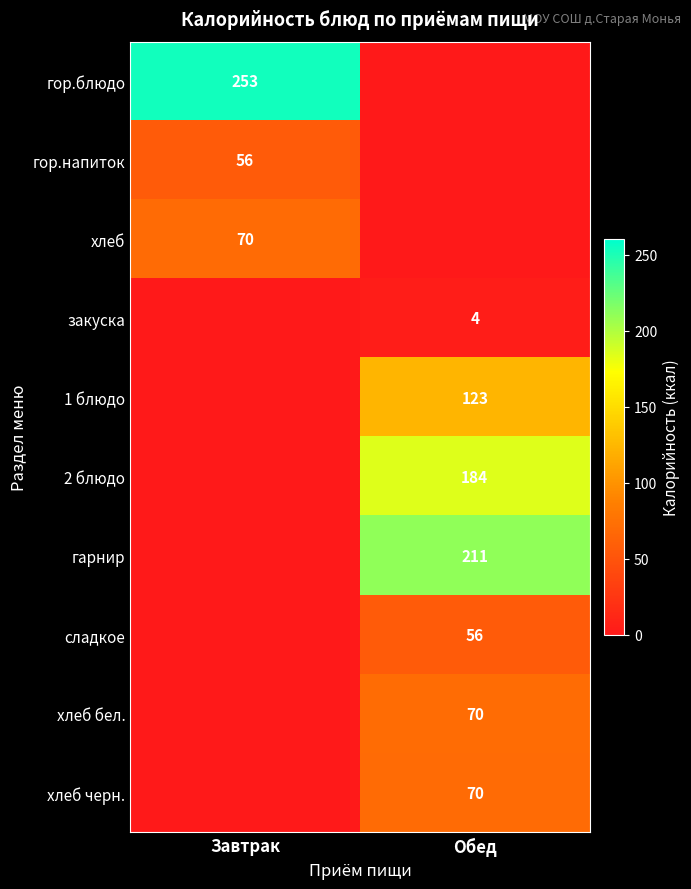

What is the total value across all series at Завтрак?

379.0